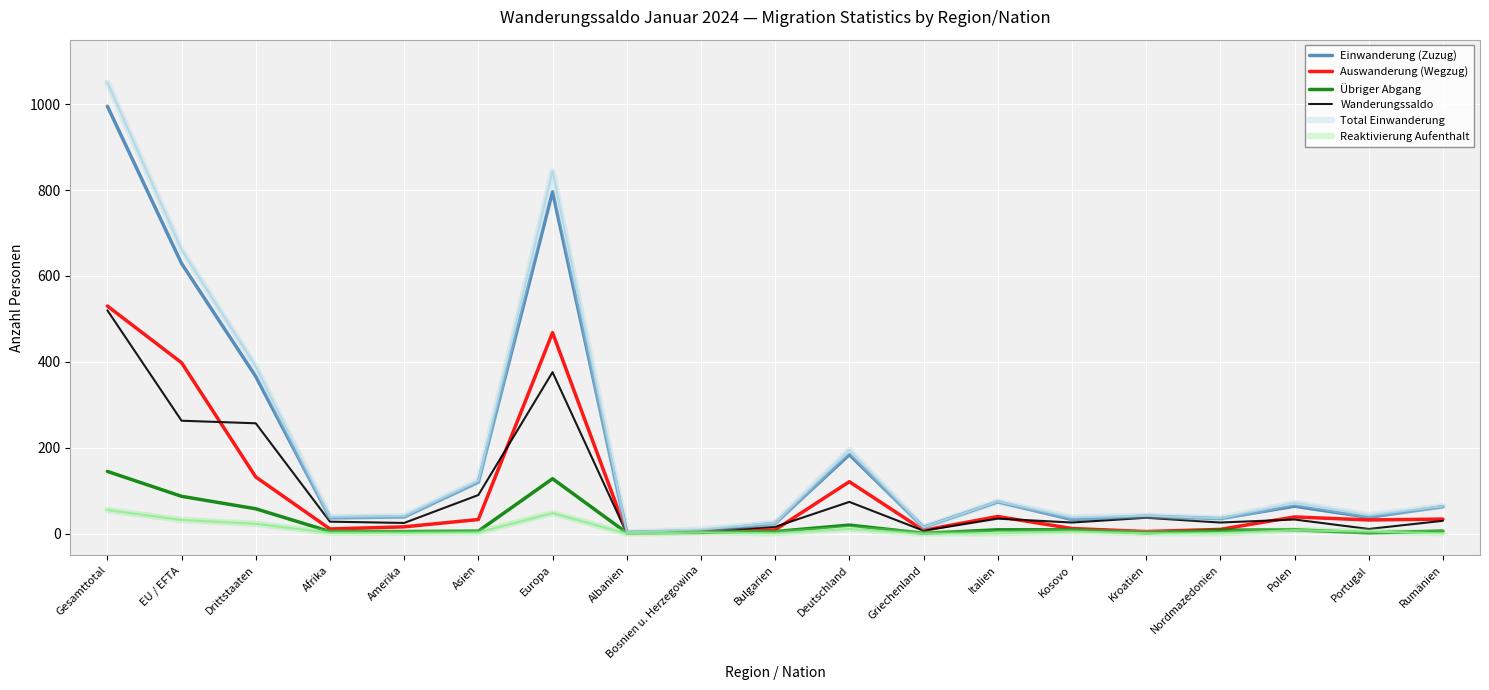

The value of Auswanderung (Wegzug) at Drittstaaten is 132. True or false?

True